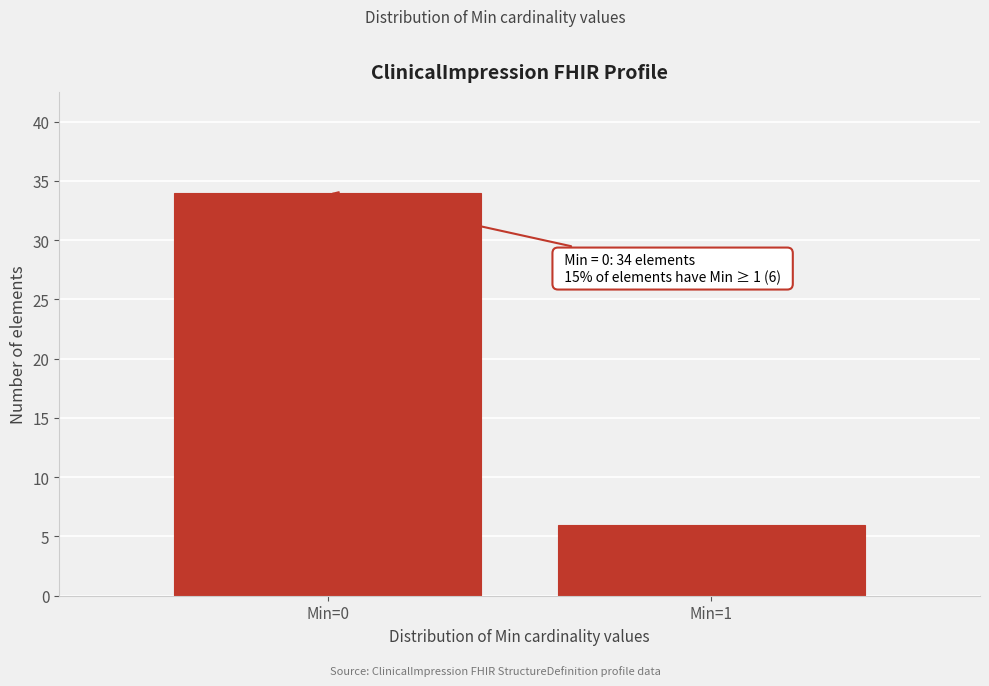

Reading right to left, list all the values displayed in this chart.

Min=1=6	Min=0=34